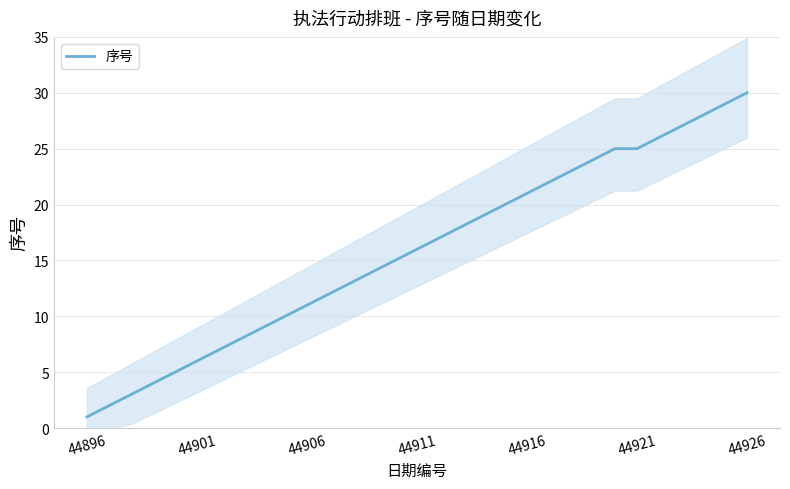

The 序号 series shows 44 at 44926. True or false?

False